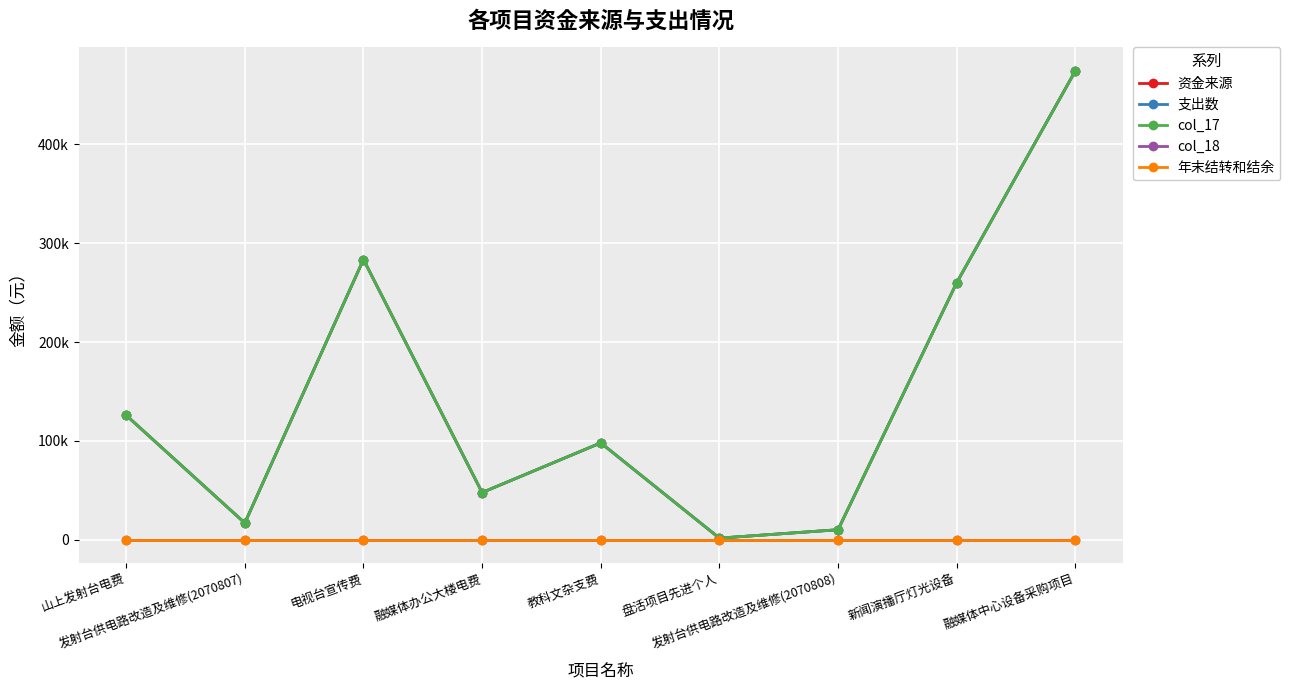

Which category has the lowest value across all series?

山上发射台电费